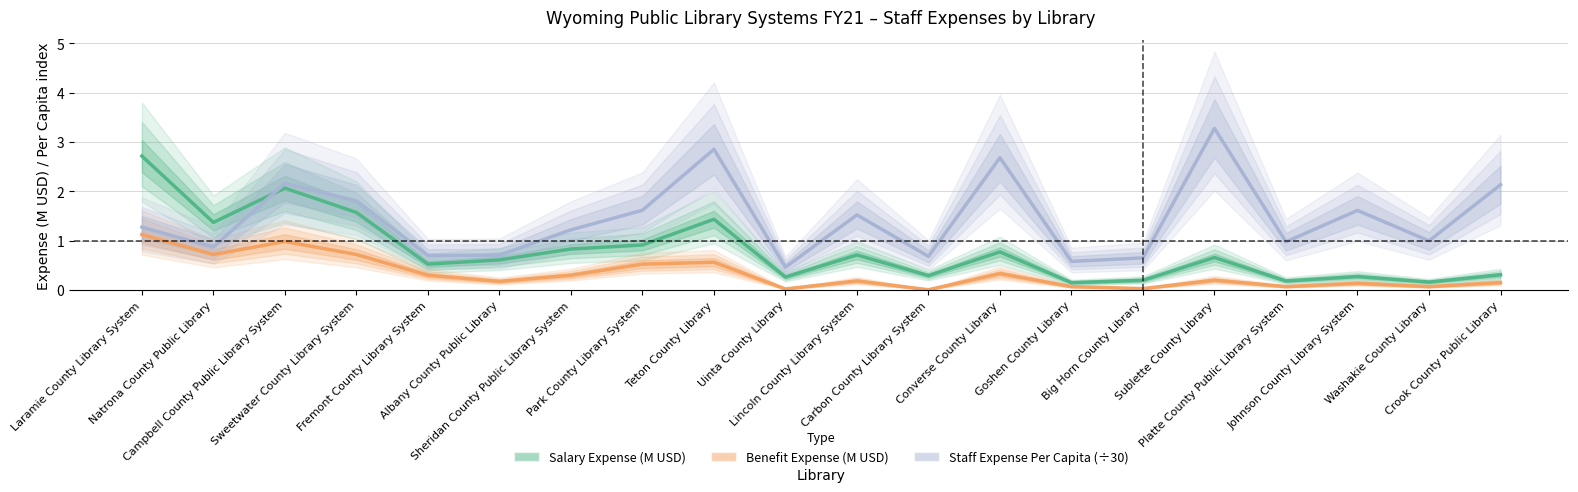

What is the sum of all Salary Expense (M USD) values?

16.0